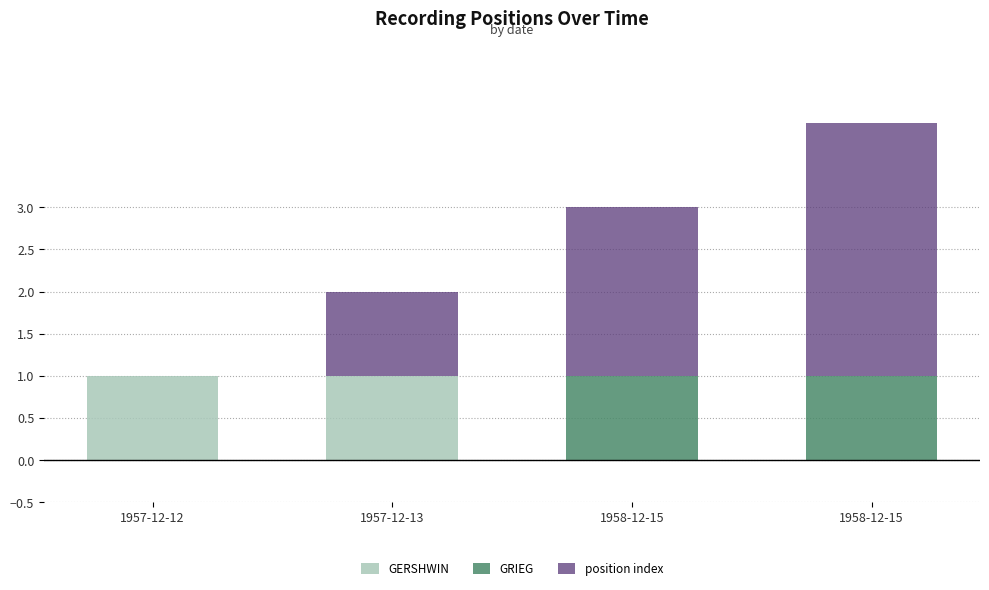

What are all the series names shown in the legend?

GERSHWIN, GRIEG, position index